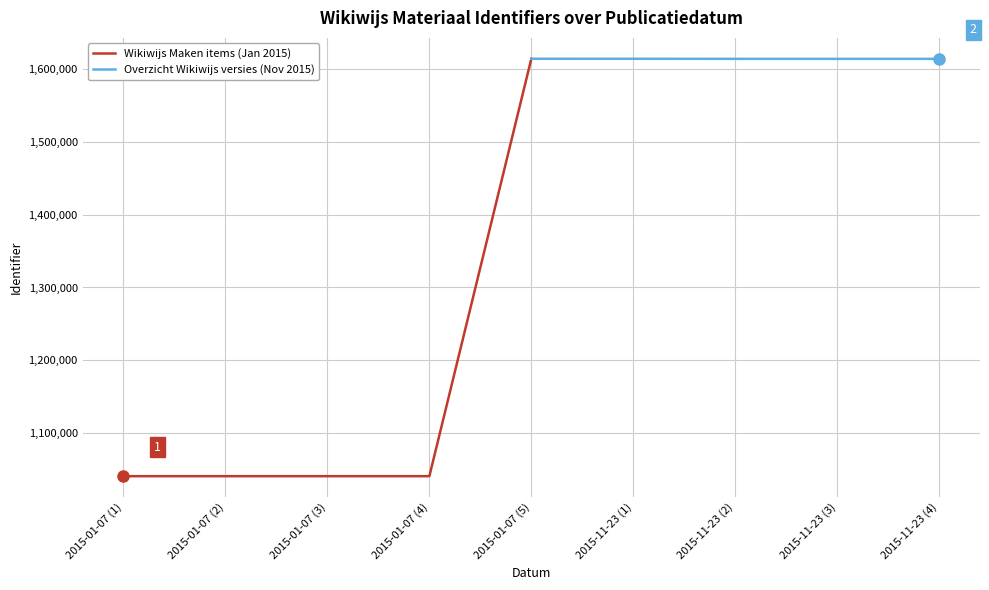

List the series in order of their overall mean, lowest first.

Wikiwijs Maken items (Jan 2015), Overzicht Wikiwijs versies (Nov 2015)